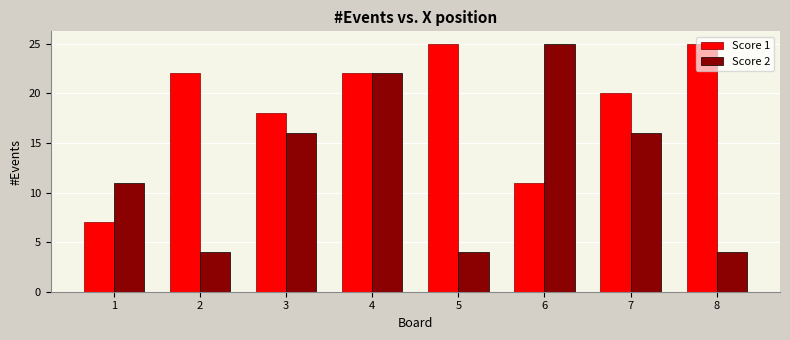

List the series in order of their overall mean, lowest first.

Score 2, Score 1